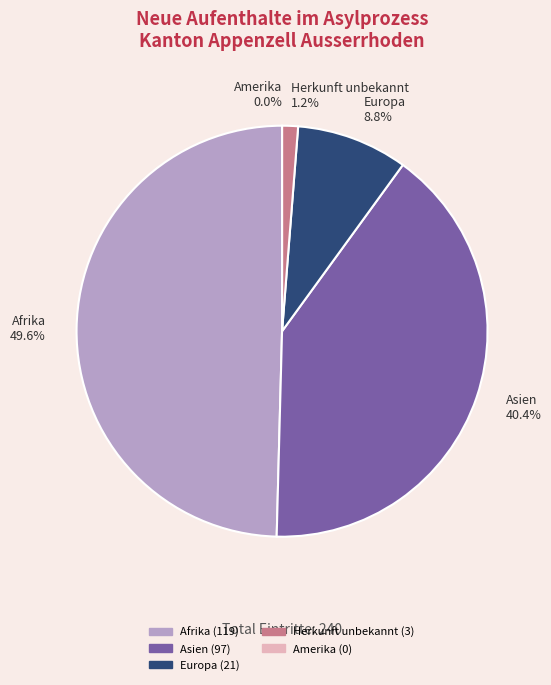

To the nearest percent, what is the difference between the largest and smallest slice percentages?

50%